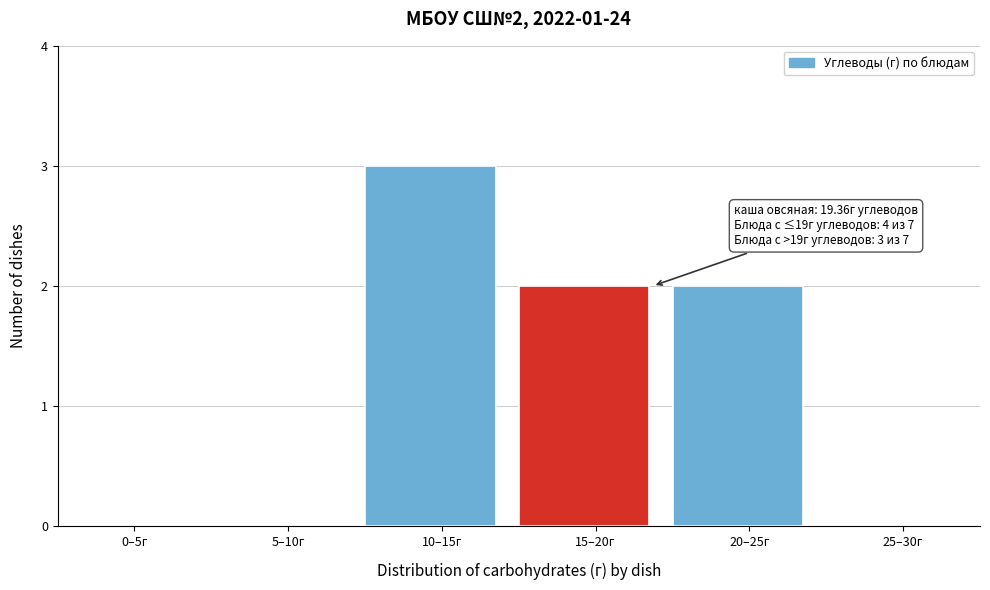

Reading left to right, extract all data points from this chart.

0–5г=0	5–10г=0	10–15г=3	15–20г=2	20–25г=2	25–30г=0